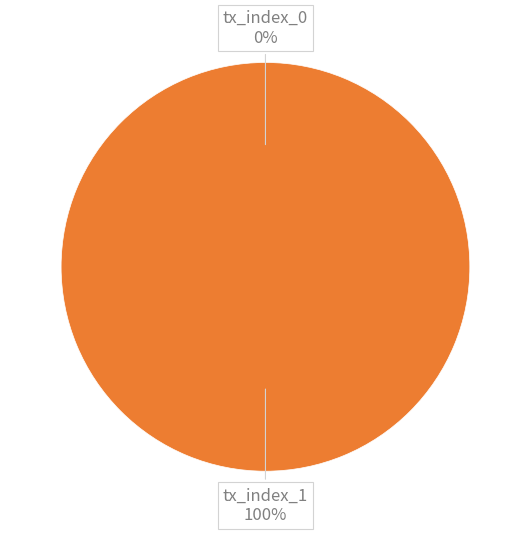

How much of the chart is everything except tx_index_0?

100.0%